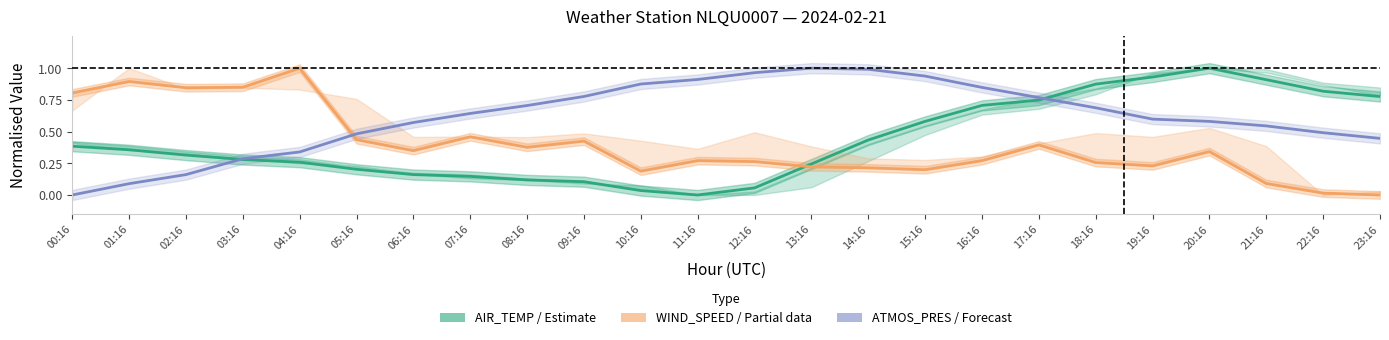

True or false: WIND_SPEED (Partial) and AIR_TEMP (Estimate) intersect in this chart.

True